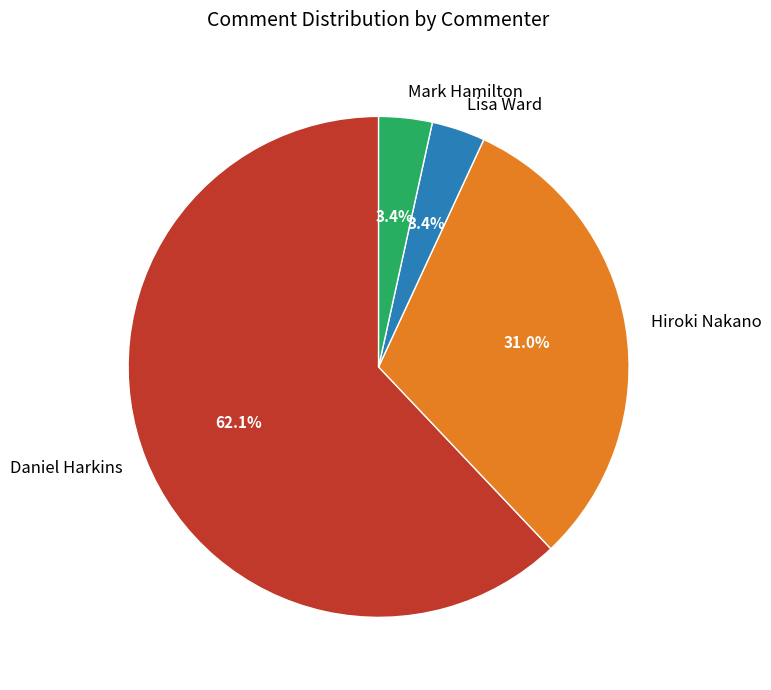

Approximately how many times larger is the value at Hiroki Nakano compared to Daniel Harkins?

0.5